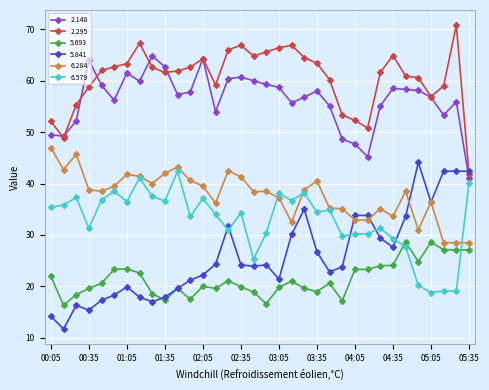

What is the difference between the second highest and minimum values in the 2.148 series?

23.2